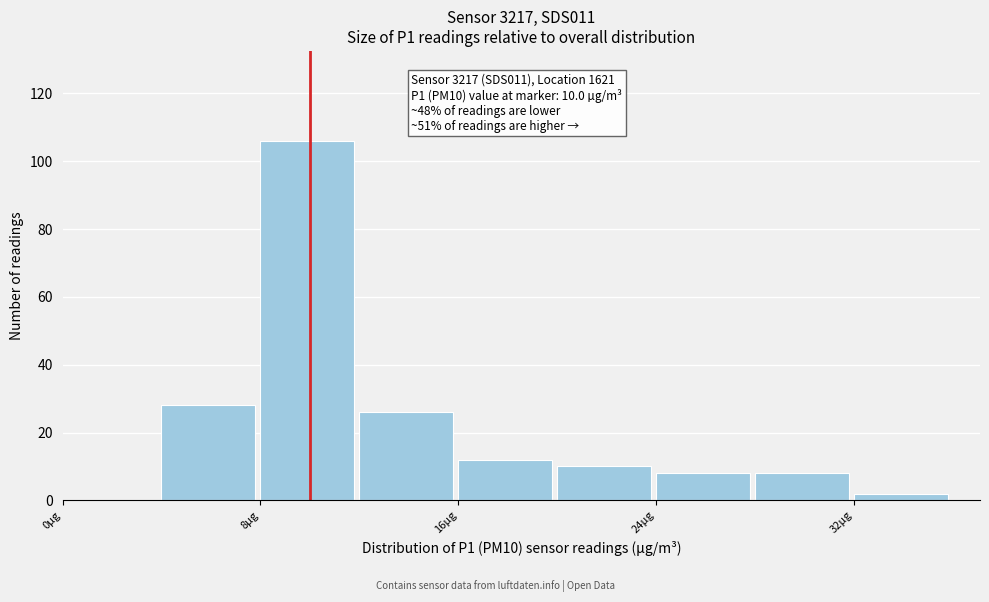

Which range on the x-axis has the tallest bar?

8 to 12